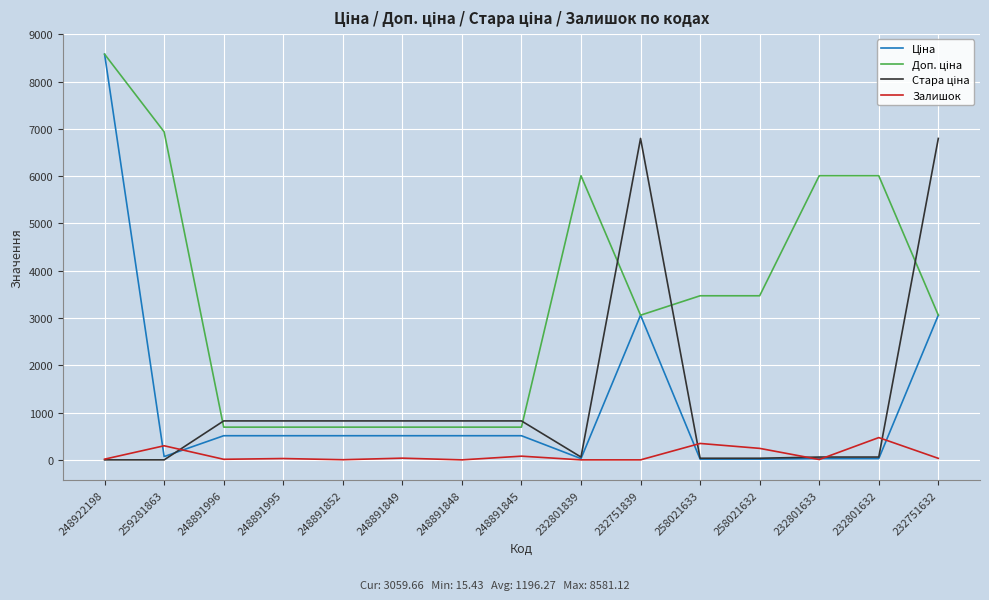

What is the total value across all series at 248891848?

2026.4